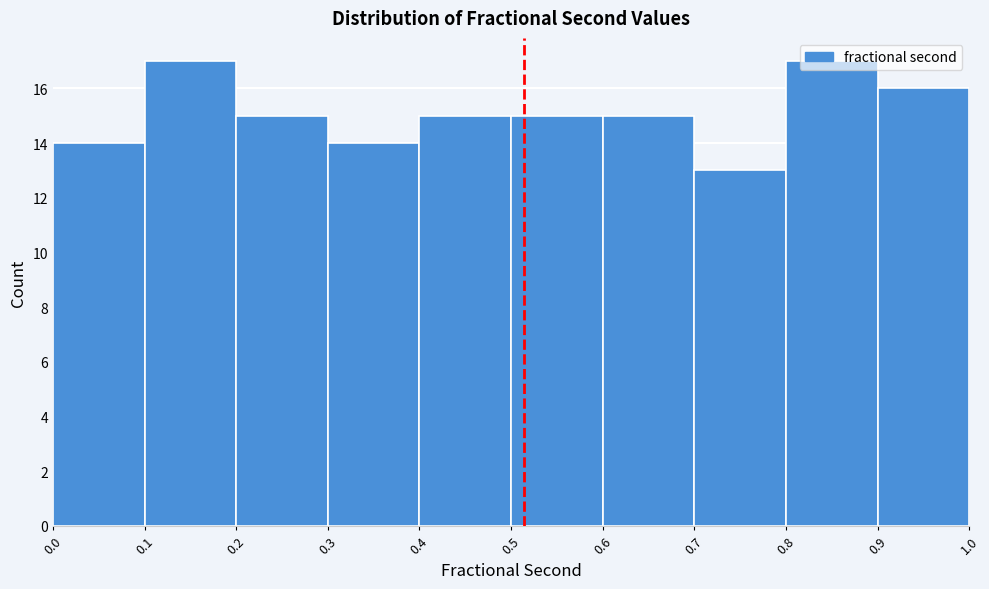

How tall is the bar that spans 0.8 to 0.9 on the x-axis? The values are not printed on the chart, so give them approximately, as read against the axis.

17